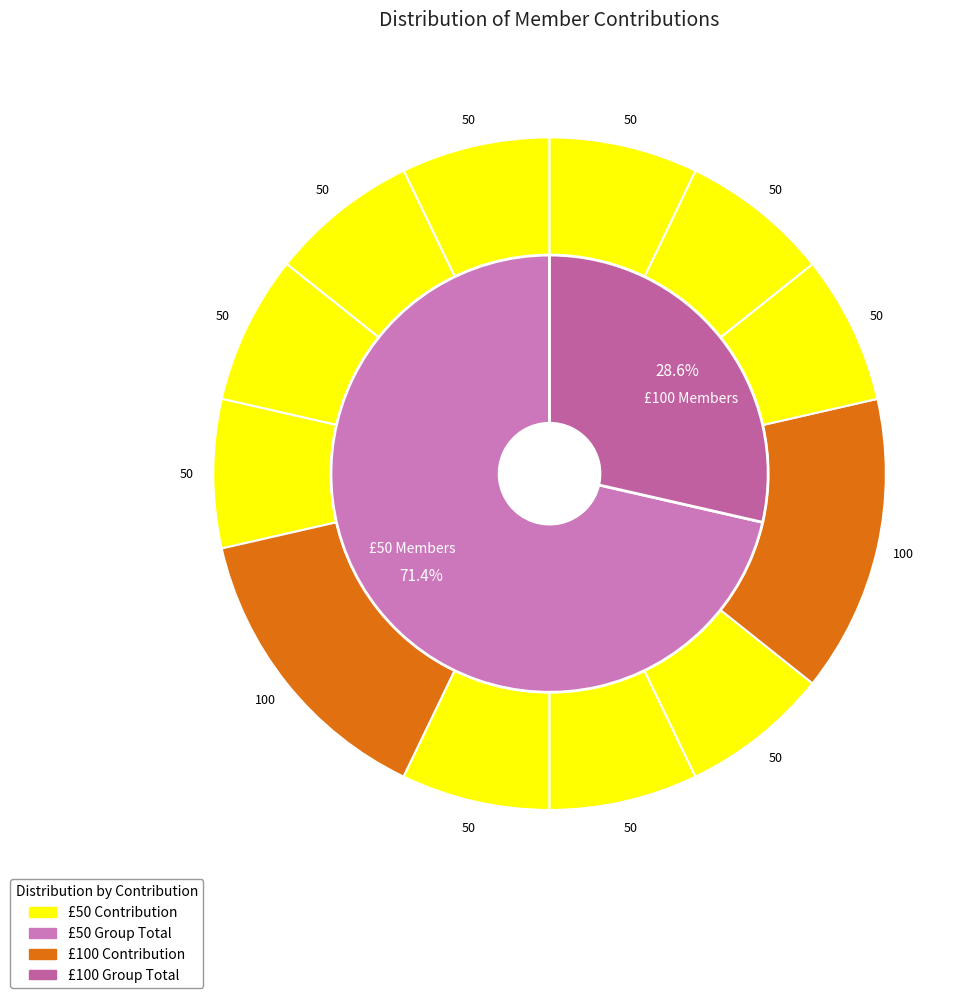

How many segments does this pie chart have?

12